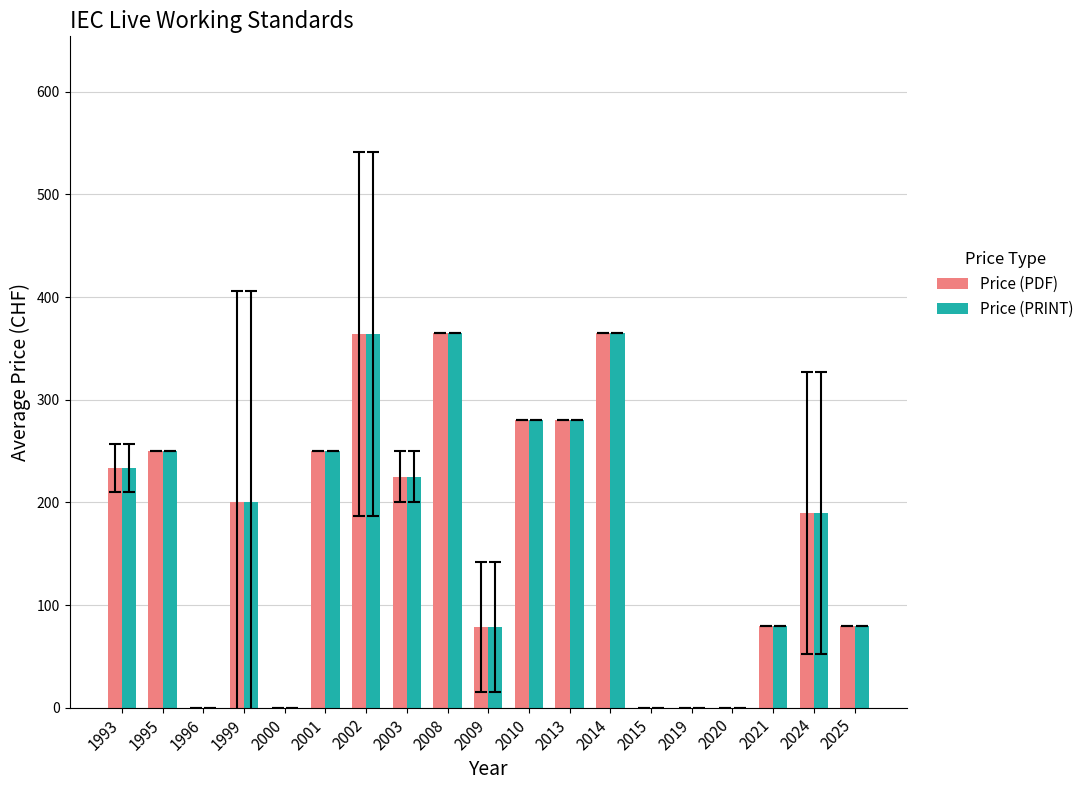

Is the value of Price (PDF) at 2025 greater than the value of Price (PRINT) at 2020?

Yes